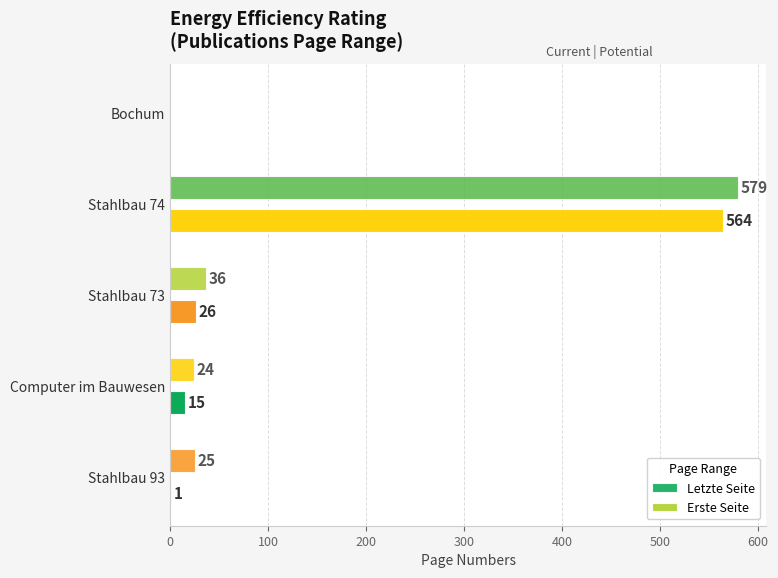

How many distinct data groups are displayed?

2